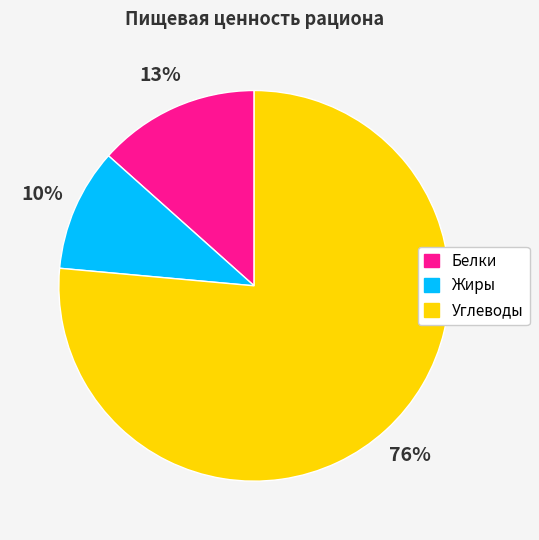

To the nearest percent, what is the average slice percentage?

33%